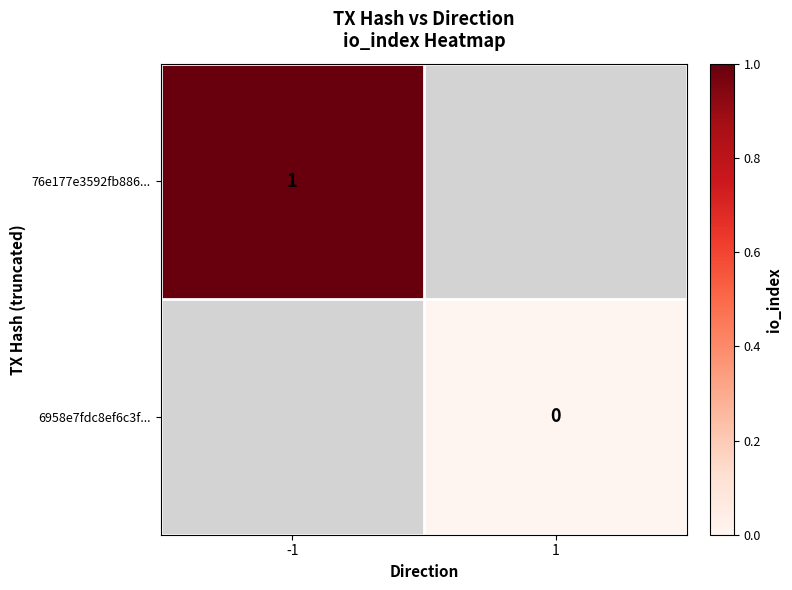

True or false: 76e177e3592fb886... has a value of 0 at -1.

False